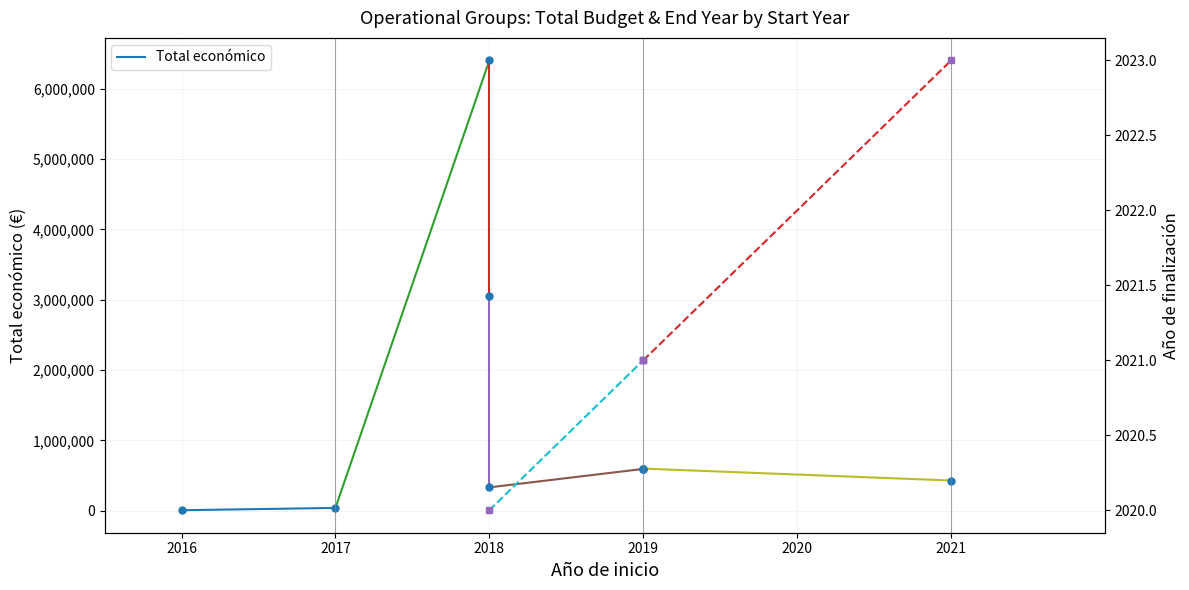

List the labels in order of value, largest first.

2017, 2016